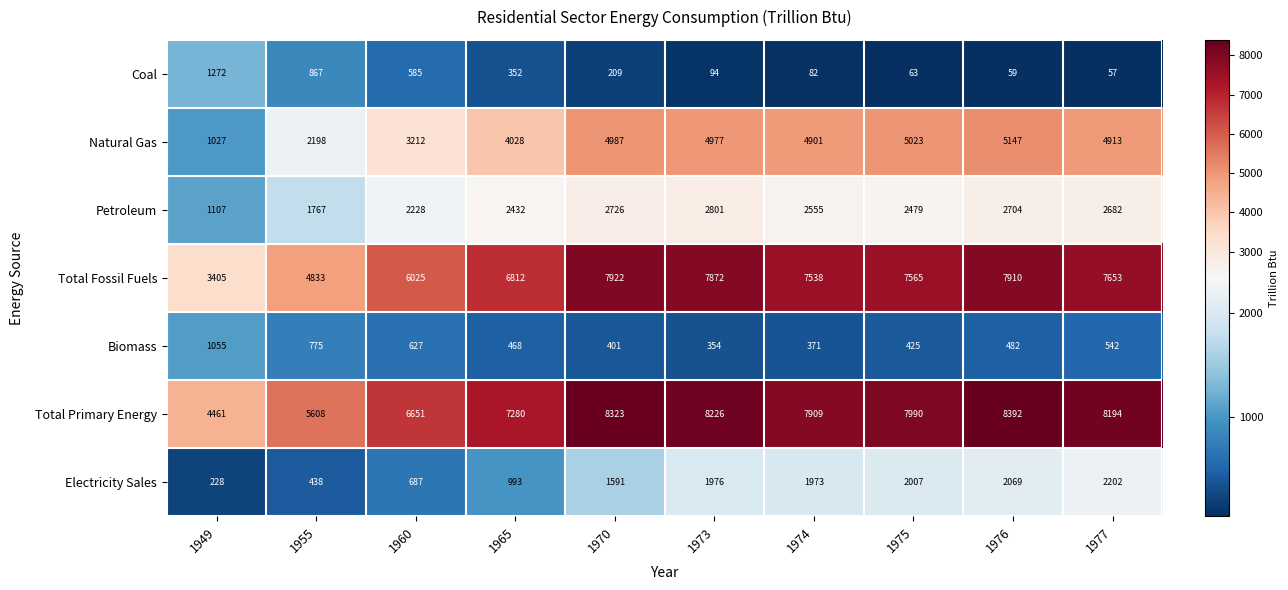

Rank the series by their maximum value, from lowest to highest.

Biomass, Coal, Electricity Sales, Petroleum, Natural Gas, Total Fossil Fuels, Total Primary Energy